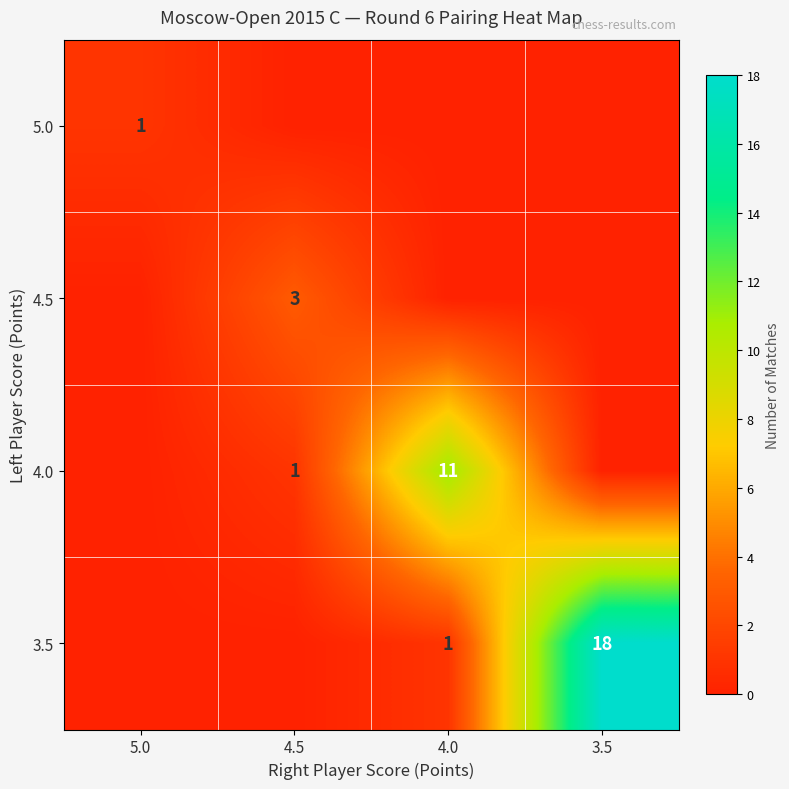

At which category is the sum across all series the highest?

3.5